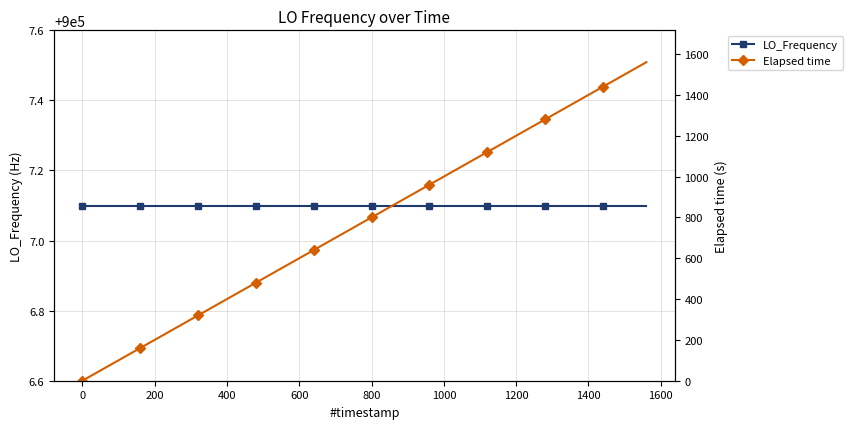

Which series has the largest total across all categories?

LO_Frequency